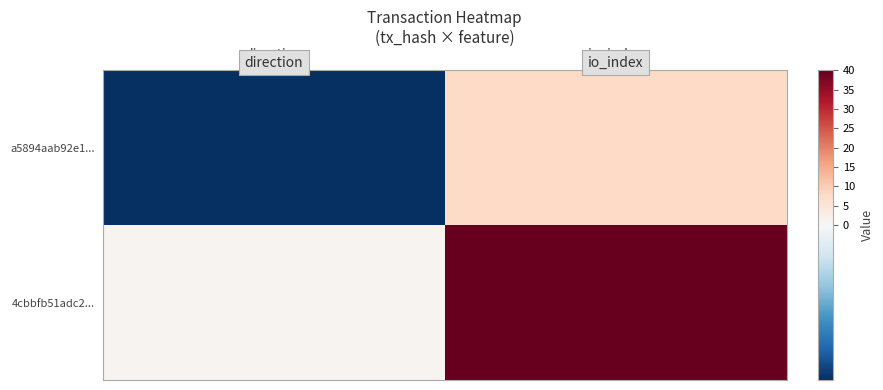

Between io_index and direction, which is larger?

io_index